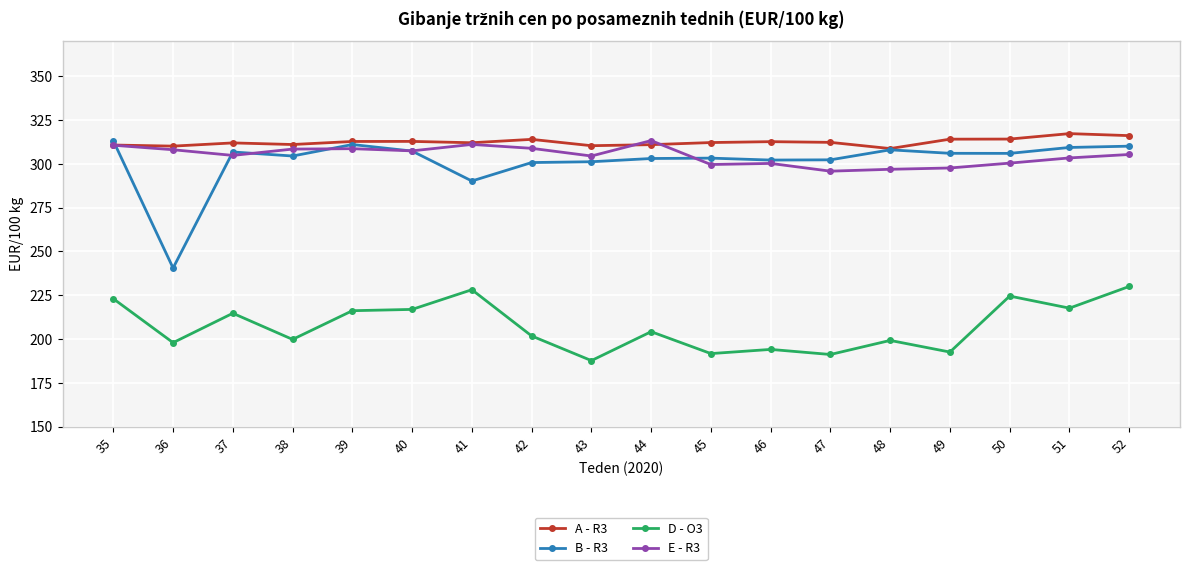

How many categories are shown in the chart?

18